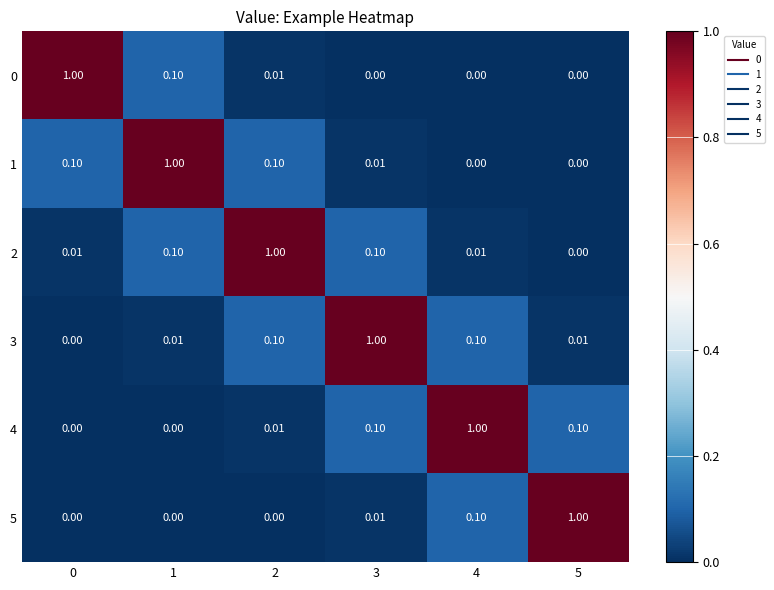

Reading right to left, what are all the values shown in this chart?

0: 5=0.0	4=0.0	3=0.0	2=0.0	1=0.1	0=1.0
1: 5=0.0	4=0.0	3=0.0	2=0.1	1=1.0	0=0.1
2: 5=0.0	4=0.0	3=0.1	2=1.0	1=0.1	0=0.0
3: 5=0.0	4=0.1	3=1.0	2=0.1	1=0.0	0=0.0
4: 5=0.1	4=1.0	3=0.1	2=0.0	1=0.0	0=0.0
5: 5=1.0	4=0.1	3=0.0	2=0.0	1=0.0	0=0.0